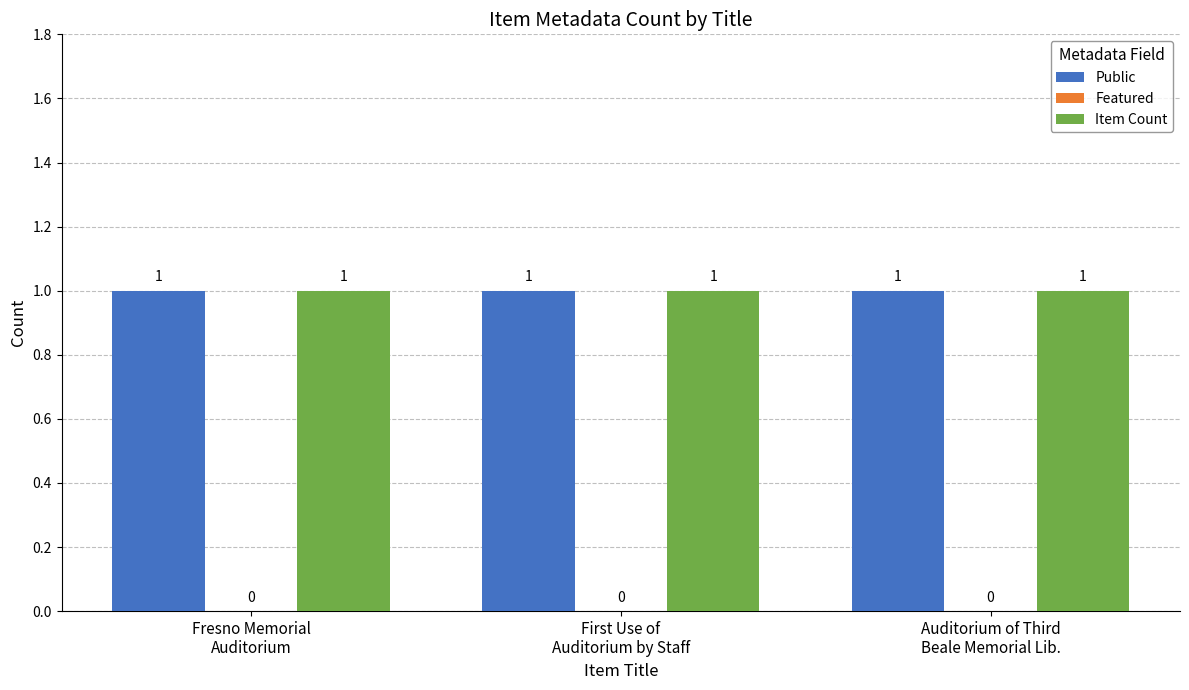

What are all the series names shown in the legend?

Public, Featured, Item Count